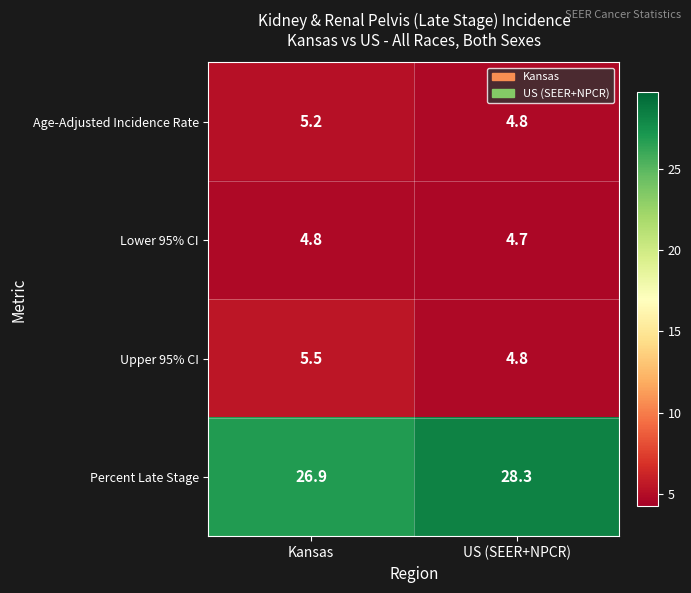

List the series in order of their peak value, highest first.

Percent Late Stage, Upper 95% CI, Age-Adjusted Incidence Rate, Lower 95% CI